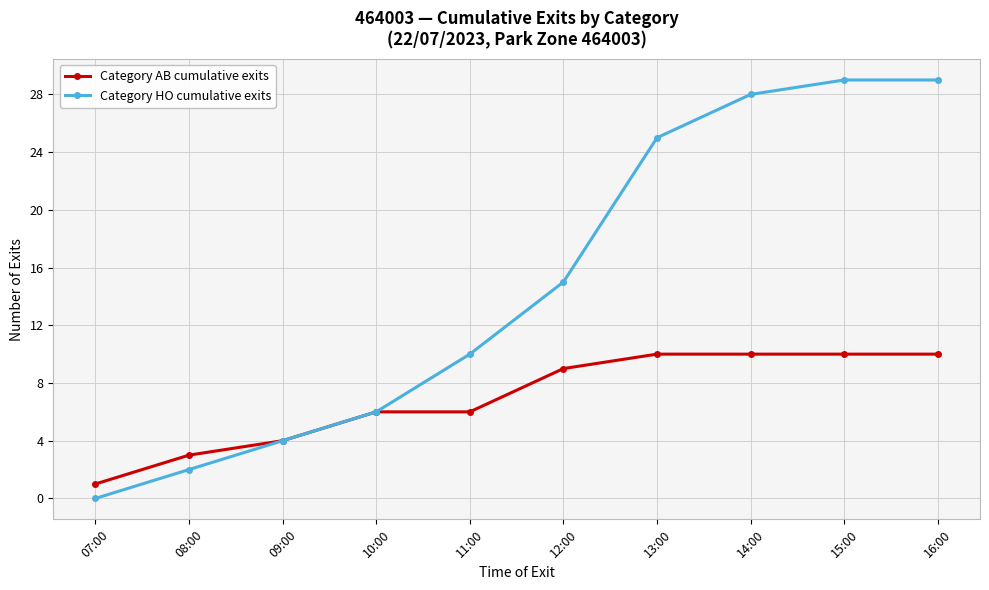

What is the spread (max minus min) of values at 11:00?

4